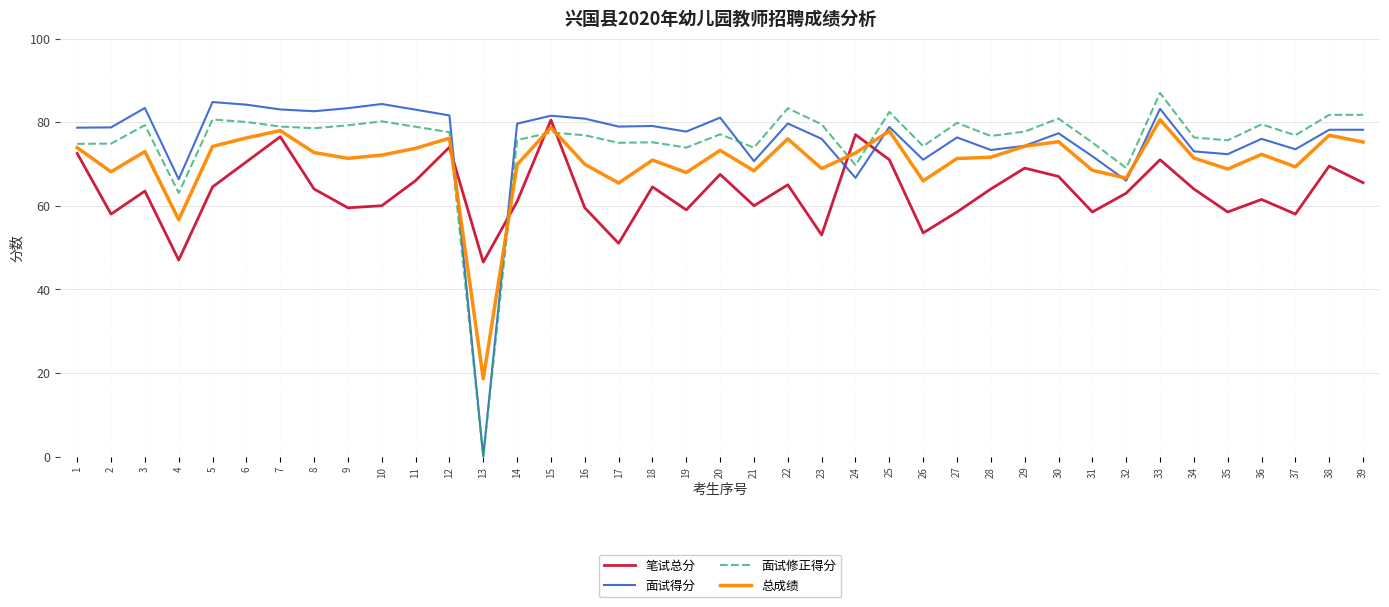

At which label is 总成绩 closest to 49?

4